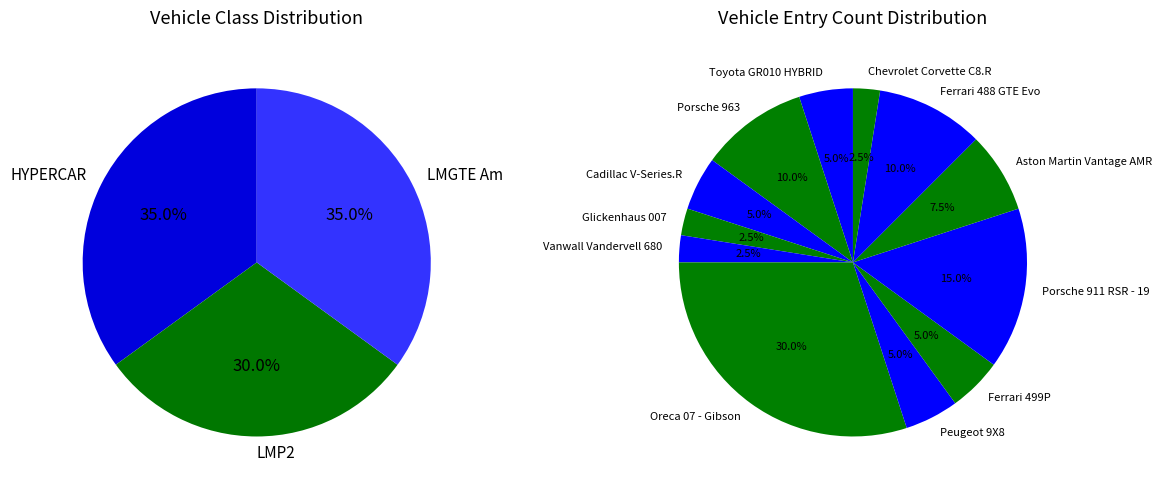

What is the total percentage of Porsche 963 and Ferrari 488 GTE Evo?

20.0%